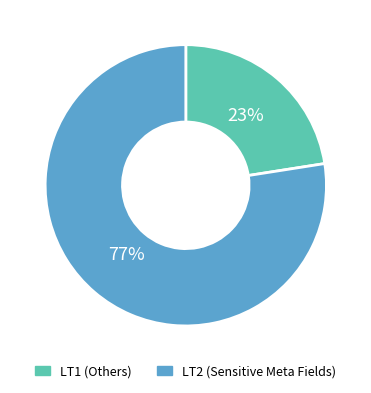

Which category accounts for the majority?

LT2